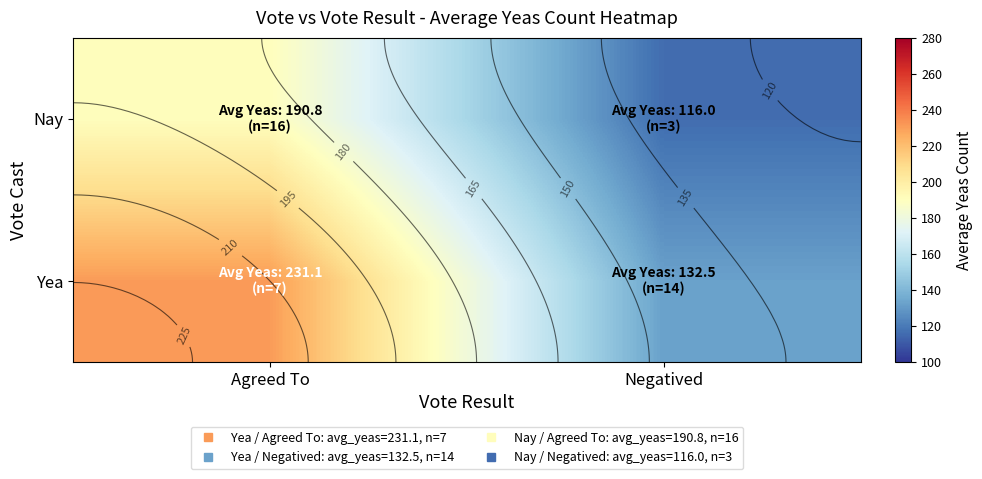

Which category has the highest value in the Nay series?

Agreed To